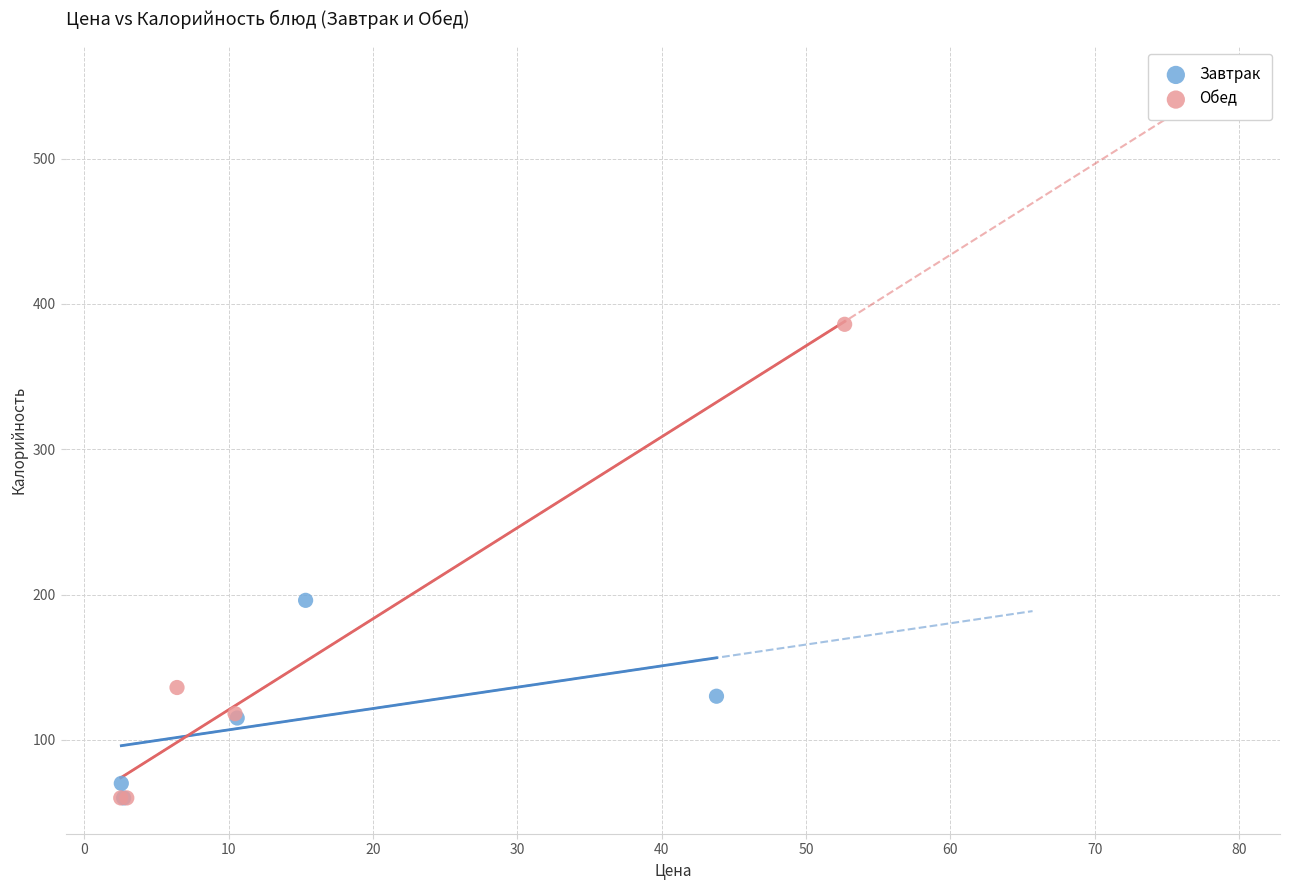

What are all the series names shown in the legend?

Завтрак, Обед